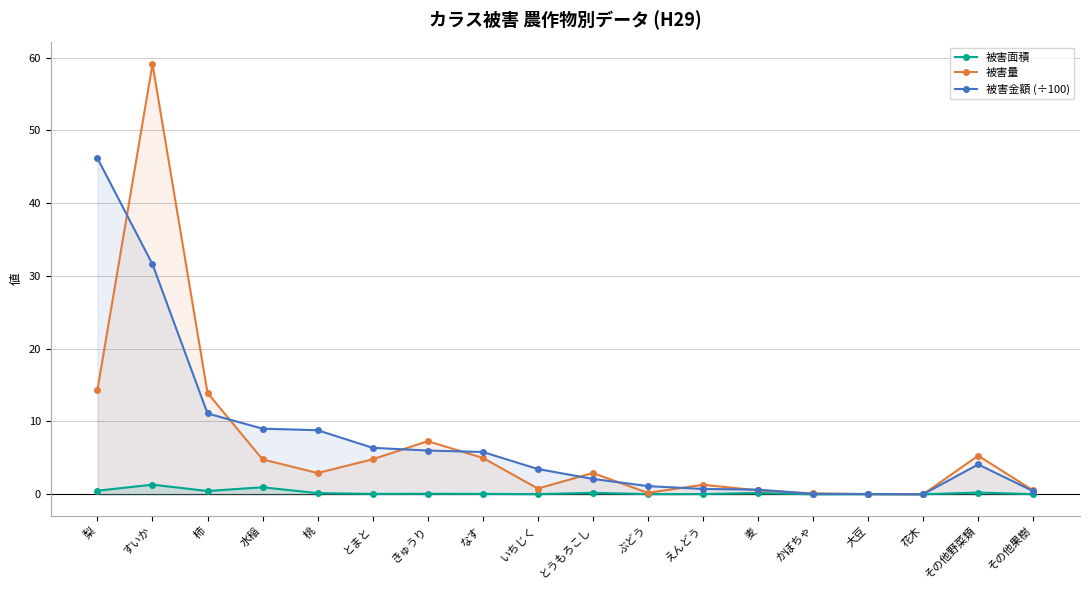

What is the difference between the 被害金額 (÷100) values at えんどう and かぼちゃ?

0.7